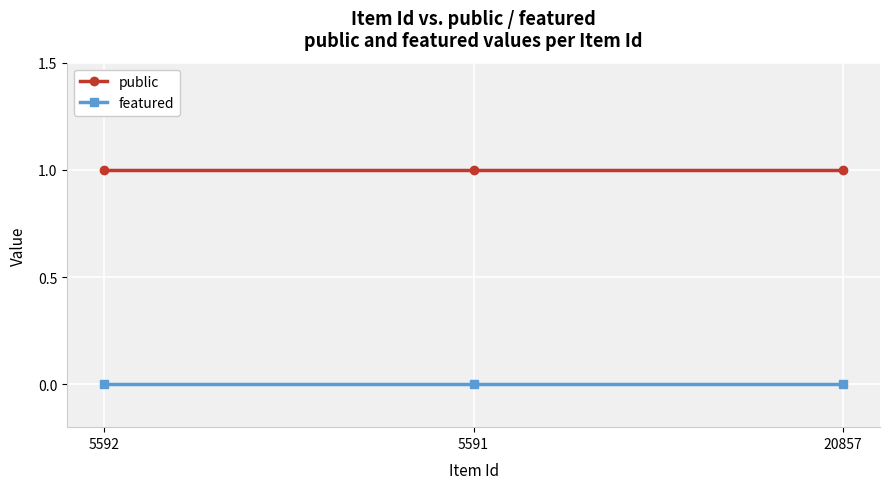

At how many categories does at least one series exceed 0?

3